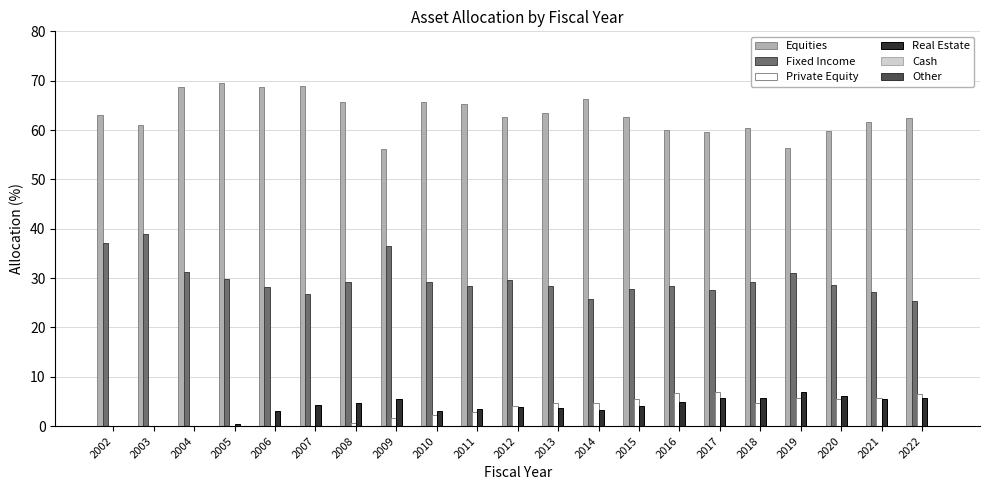

The Equities series shows 104.6 at 2011. True or false?

False